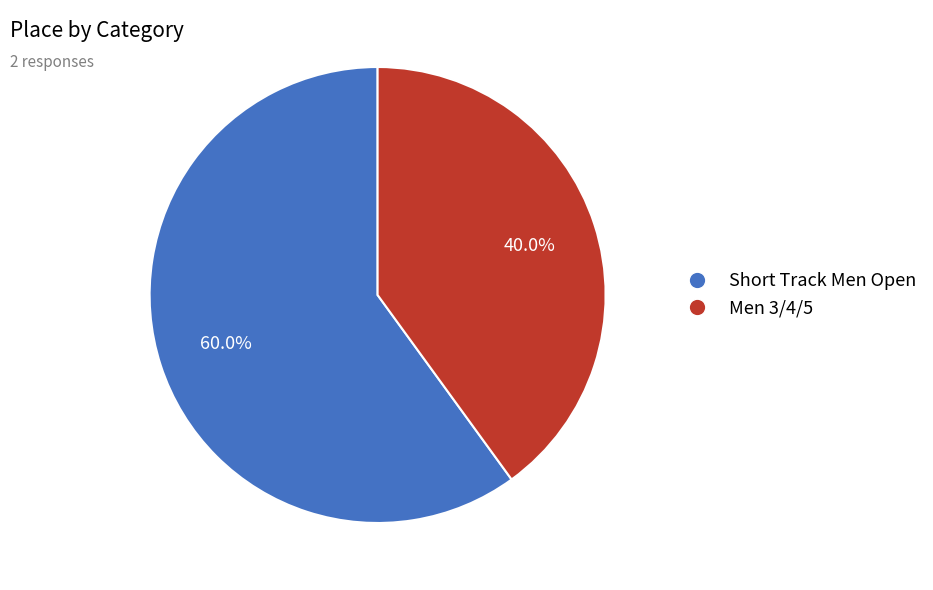

To the nearest percent, what is the difference between the largest and smallest slice percentages?

20%